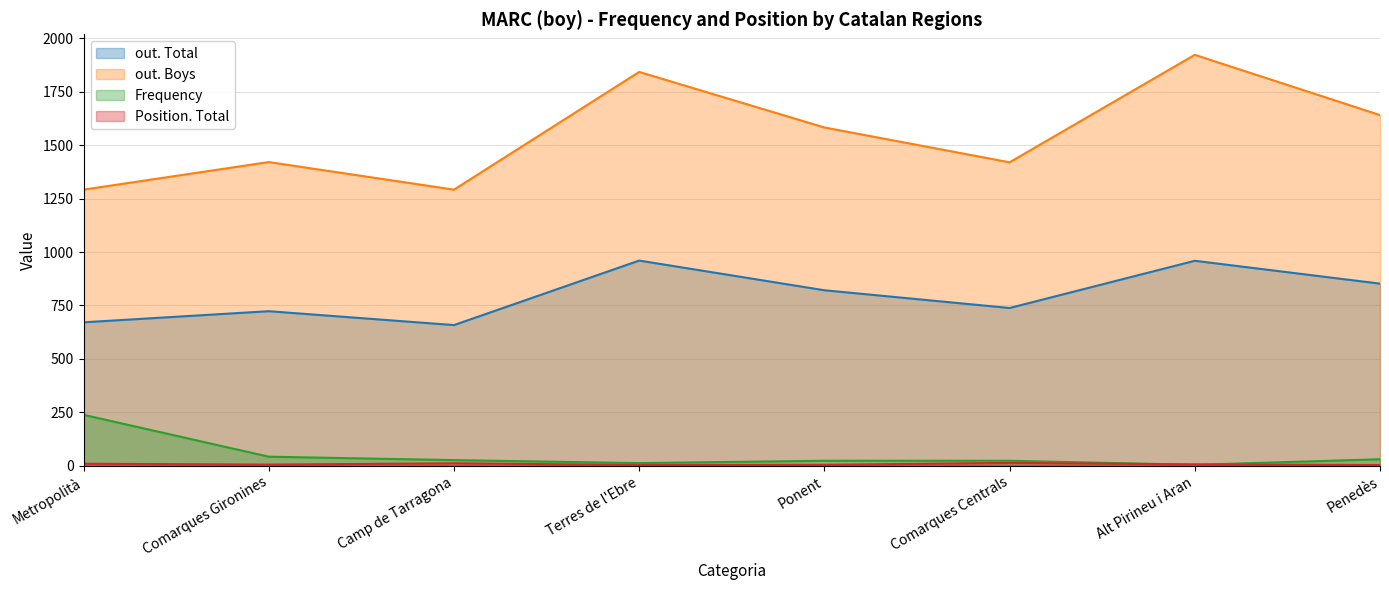

At which label is Position. Total closest to 8?

Metropolità